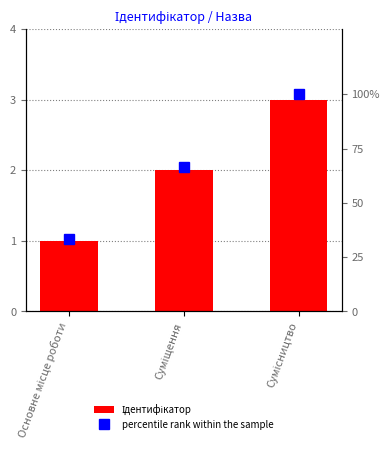

What is the value of the Ідентифікатор bar at the 3rd from the left?

3.0